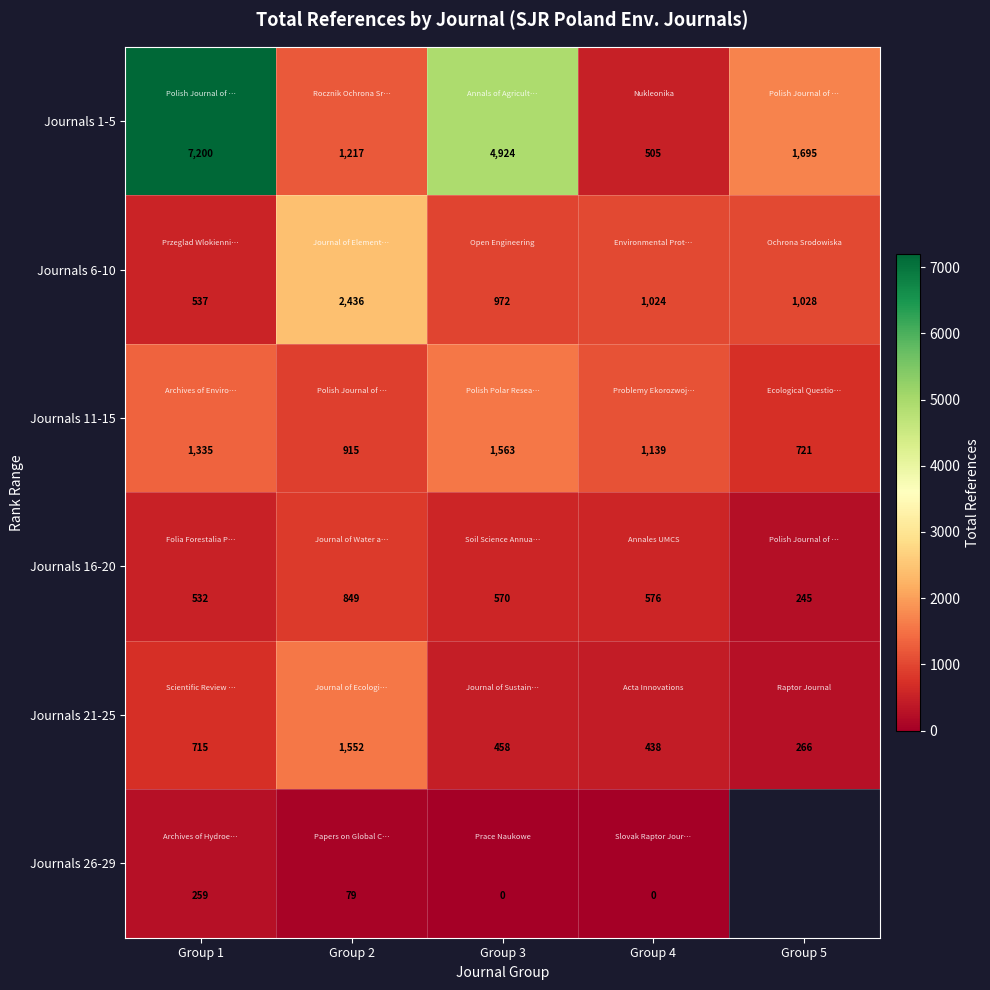

The value of Journals 6-10 at Group 5 is 657.1. True or false?

False